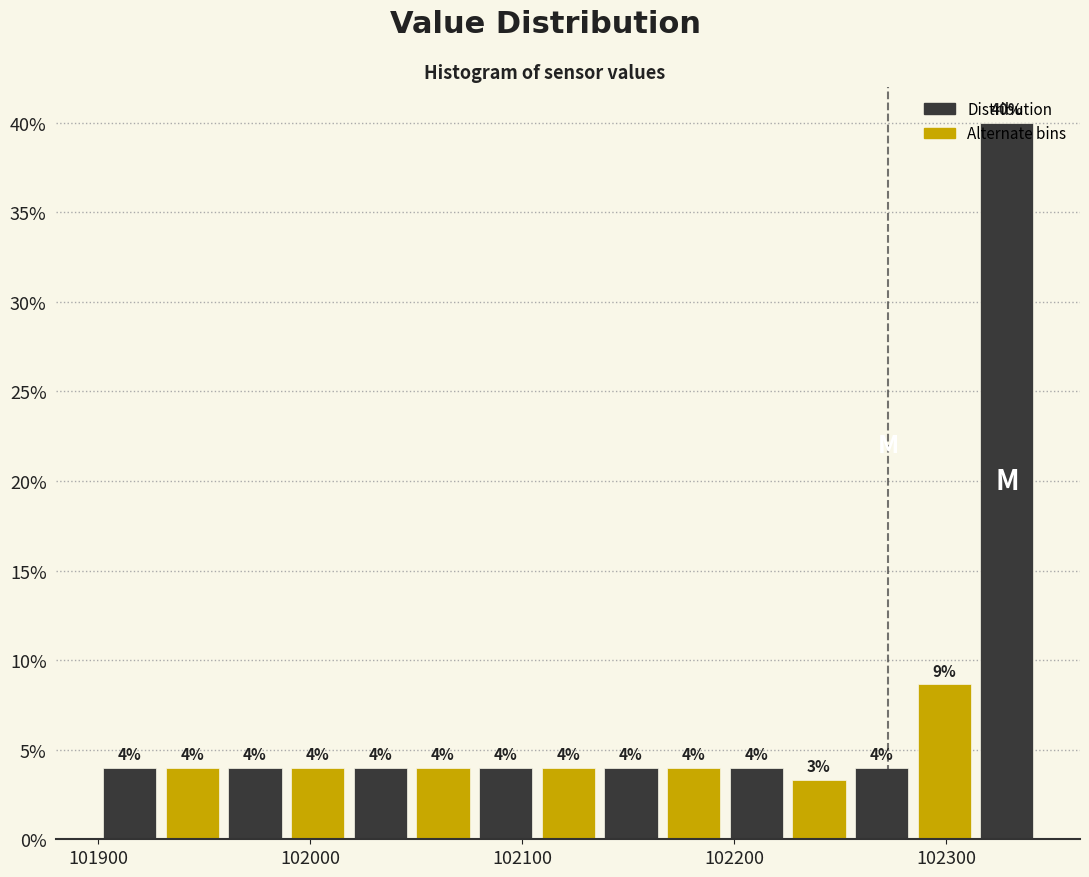

Read against the x-axis, roughly where is the centre of the tallest bar?

102330